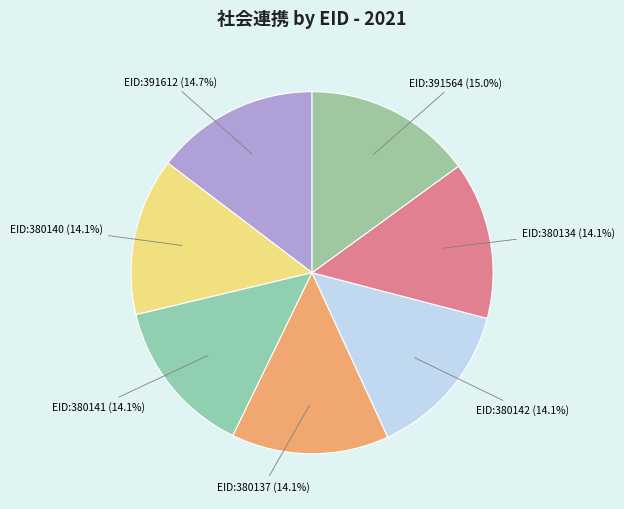

Rank the categories by value from lowest to highest.

380134, 380137, 380140, 380141, 380142, 391612, 391564